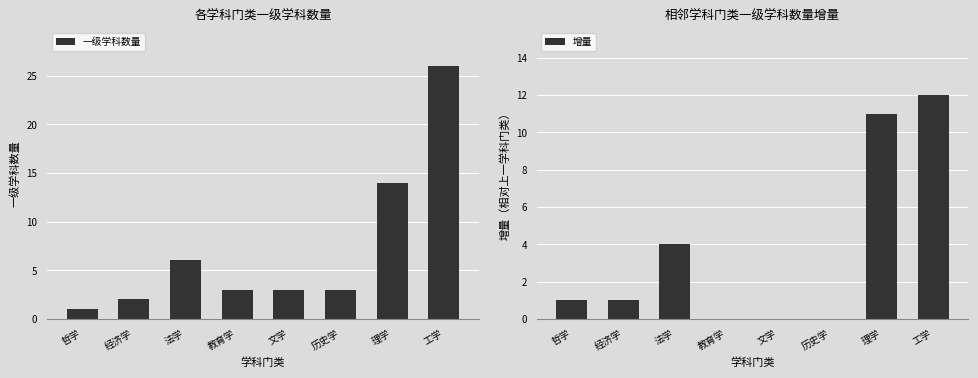

List the labels in order of 增量 value, largest first.

工学, 理学, 法学, 哲学, 经济学, 文学, 历史学, 教育学